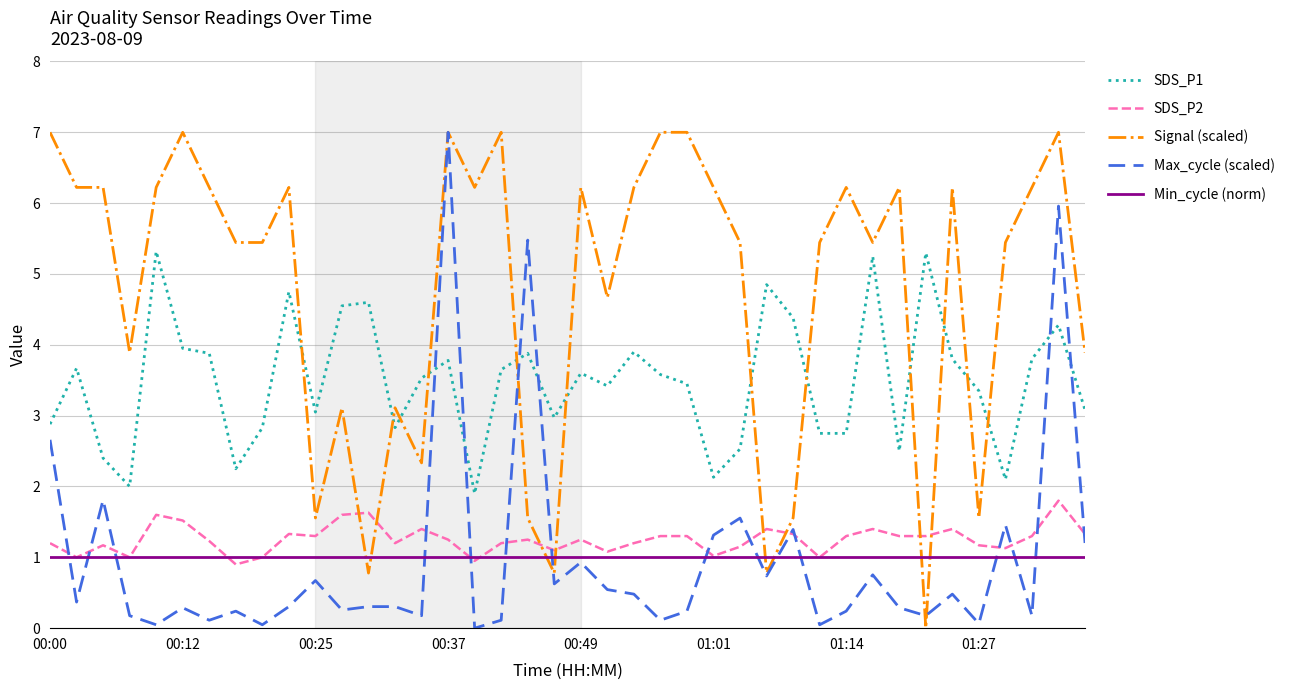

Which series has the largest total across all categories?

Signal (scaled)